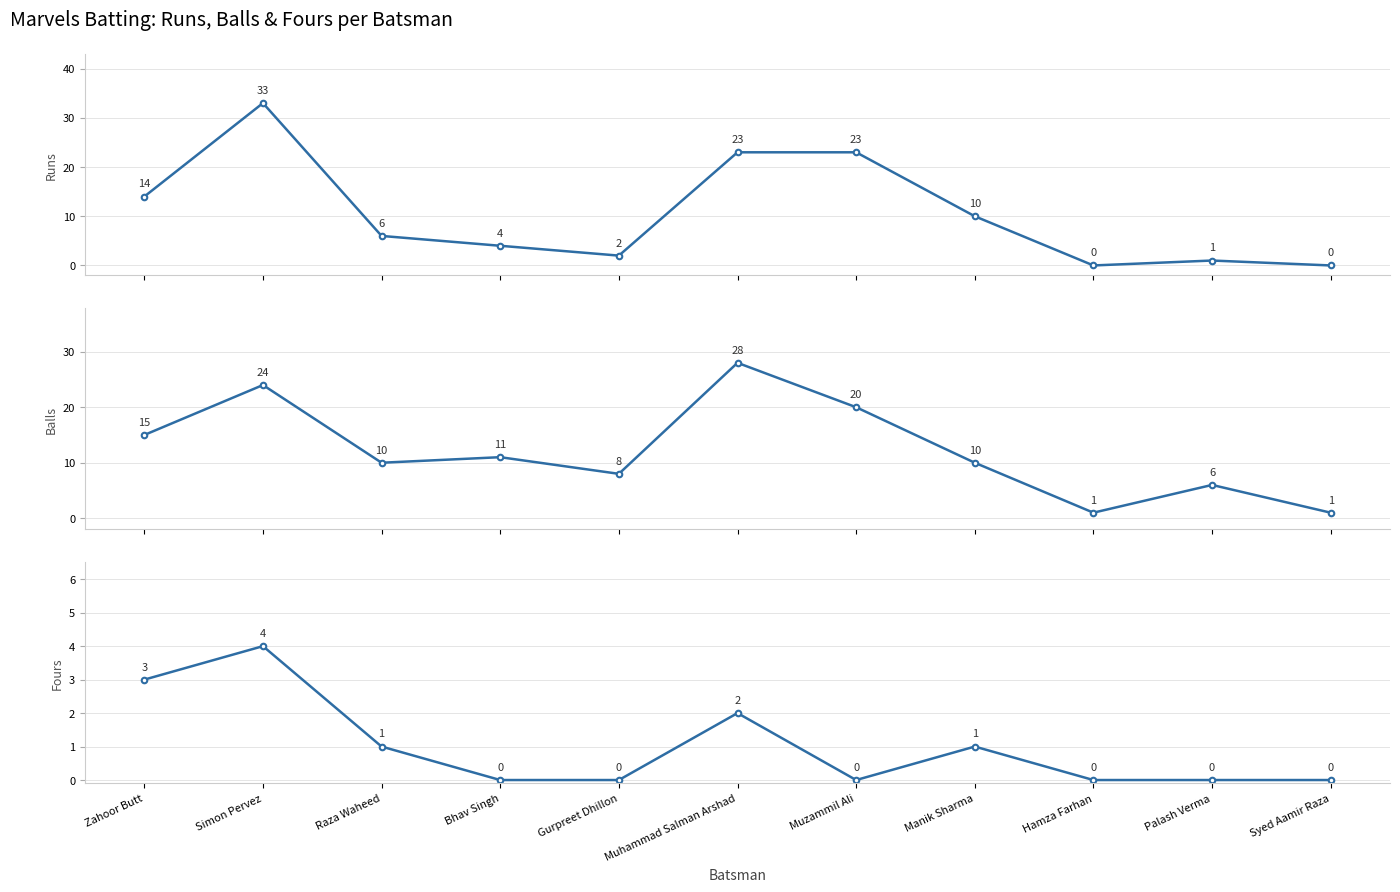

Reading right to left, transcribe all the data shown in this chart.

Runs: Syed Aamir Raza=0	Palash Verma=1	Hamza Farhan=0	Manik Sharma=10	Muzammil Ali=23	Muhammad Salman Arshad=23	Gurpreet Dhillon=2	Bhav Singh=4	Raza Waheed=6	Simon Pervez=33	Zahoor Butt=14
Balls: Syed Aamir Raza=1	Palash Verma=6	Hamza Farhan=1	Manik Sharma=10	Muzammil Ali=20	Muhammad Salman Arshad=28	Gurpreet Dhillon=8	Bhav Singh=11	Raza Waheed=10	Simon Pervez=24	Zahoor Butt=15
Fours: Syed Aamir Raza=0	Palash Verma=0	Hamza Farhan=0	Manik Sharma=1	Muzammil Ali=0	Muhammad Salman Arshad=2	Gurpreet Dhillon=0	Bhav Singh=0	Raza Waheed=1	Simon Pervez=4	Zahoor Butt=3